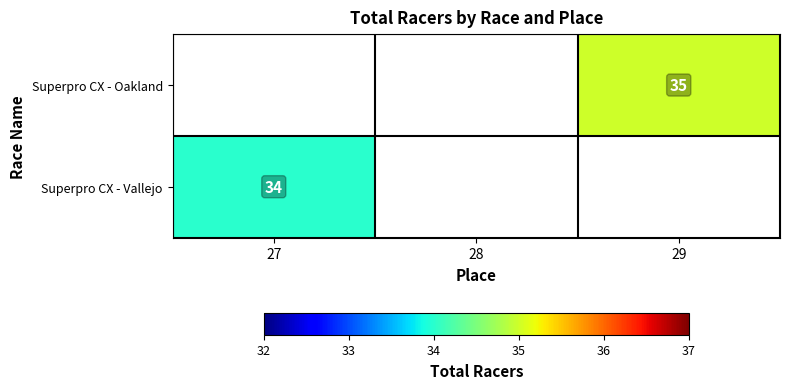

Is the value of Superpro CX - Oakland at 29 greater than the value of Superpro CX - Vallejo at 27?

Yes